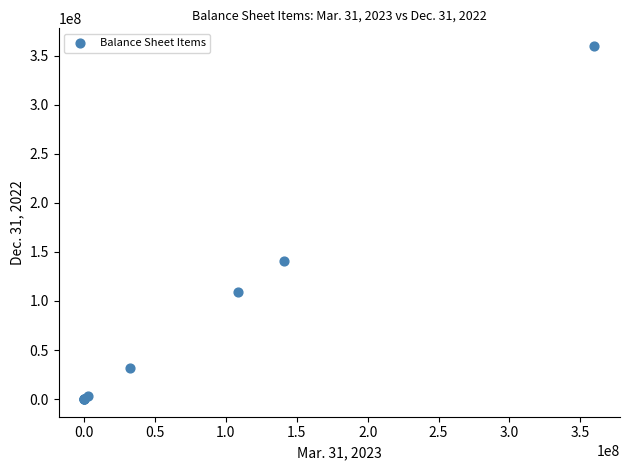

What Y value in the scatter plot is closest to 180000000?

140841833.0